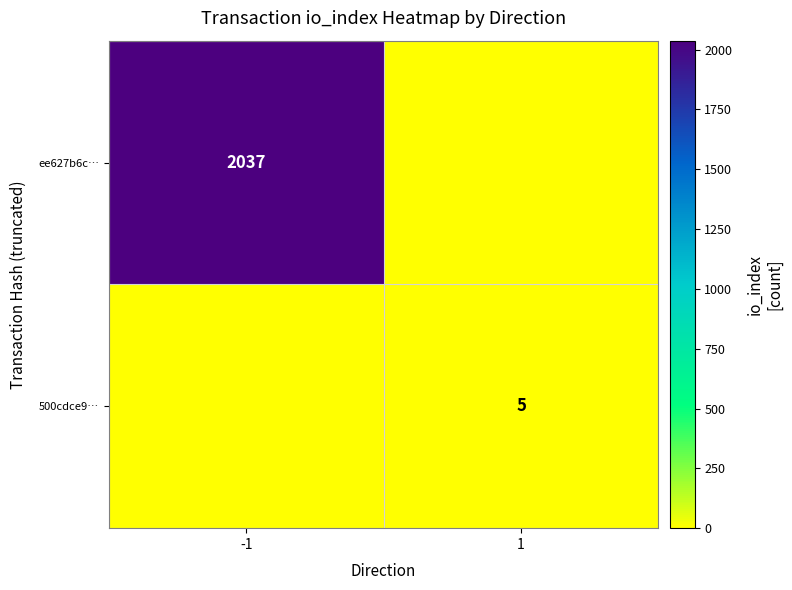

Is it true that 500cdce9… equals 5 at 1?

True